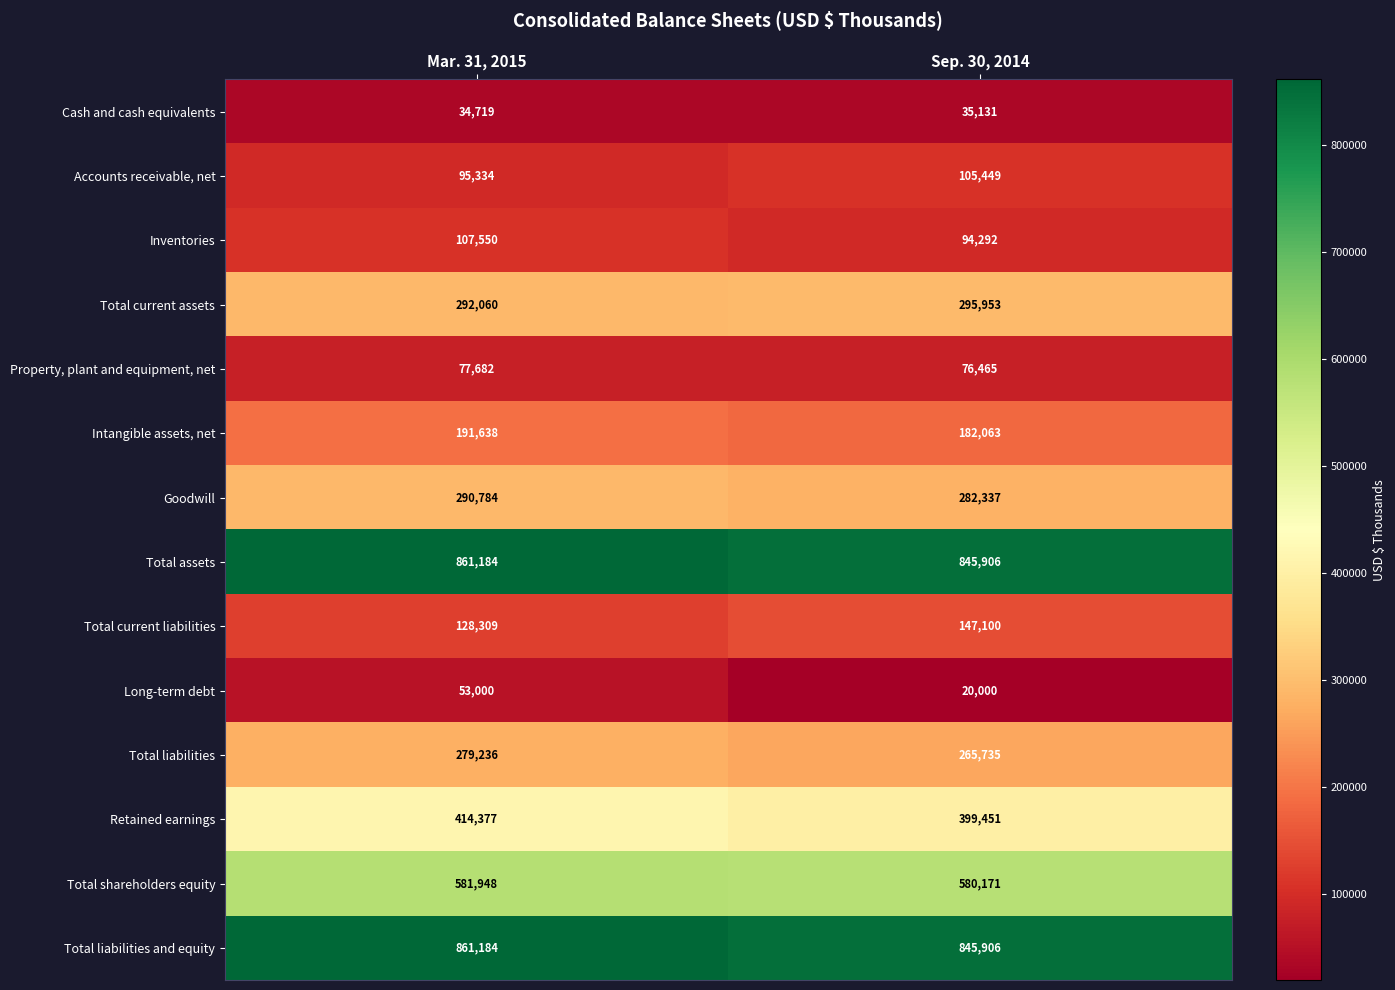

Reading right to left, what are all the values shown in this chart?

Cash and cash equivalents: Sep. 30, 2014=35131	Mar. 31, 2015=34719
Accounts receivable, net: Sep. 30, 2014=105449	Mar. 31, 2015=95334
Inventories: Sep. 30, 2014=94292	Mar. 31, 2015=107550
Total current assets: Sep. 30, 2014=295953	Mar. 31, 2015=292060
Property, plant and equipment, net: Sep. 30, 2014=76465	Mar. 31, 2015=77682
Intangible assets, net: Sep. 30, 2014=182063	Mar. 31, 2015=191638
Goodwill: Sep. 30, 2014=282337	Mar. 31, 2015=290784
Total assets: Sep. 30, 2014=845906	Mar. 31, 2015=861184
Total current liabilities: Sep. 30, 2014=147100	Mar. 31, 2015=128309
Long-term debt: Sep. 30, 2014=20000	Mar. 31, 2015=53000
Total liabilities: Sep. 30, 2014=265735	Mar. 31, 2015=279236
Retained earnings: Sep. 30, 2014=399451	Mar. 31, 2015=414377
Total shareholders equity: Sep. 30, 2014=580171	Mar. 31, 2015=581948
Total liabilities and equity: Sep. 30, 2014=845906	Mar. 31, 2015=861184